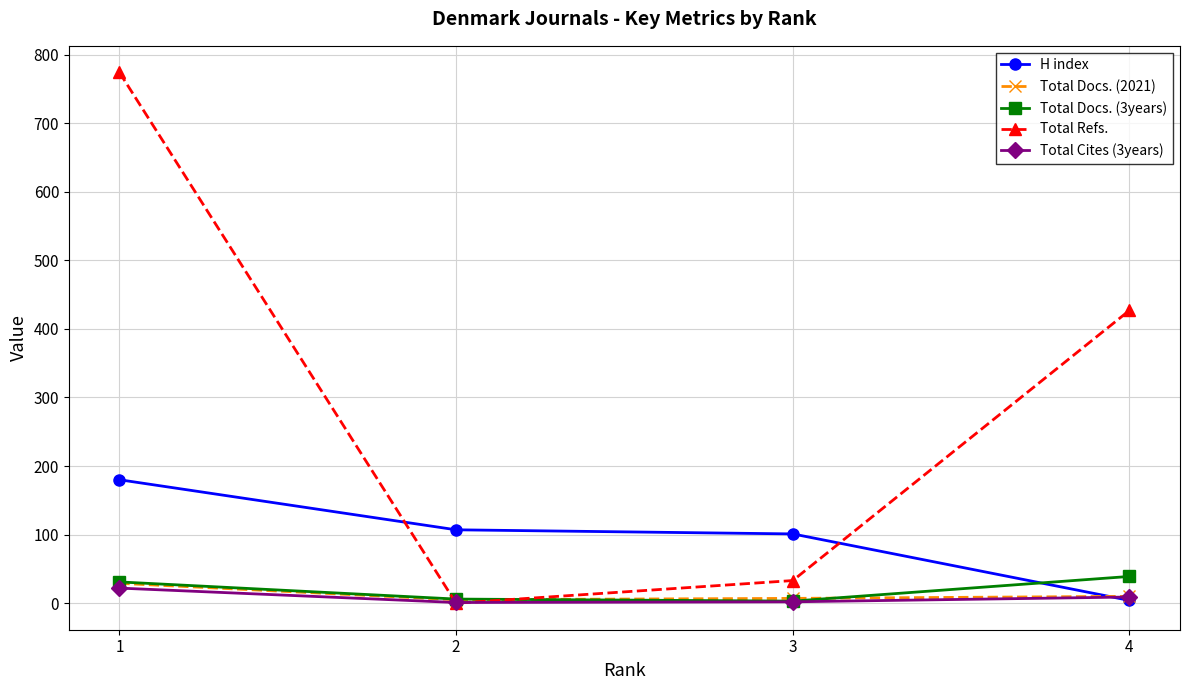

Where does the Total Docs. (2021) series first go above 10?

1